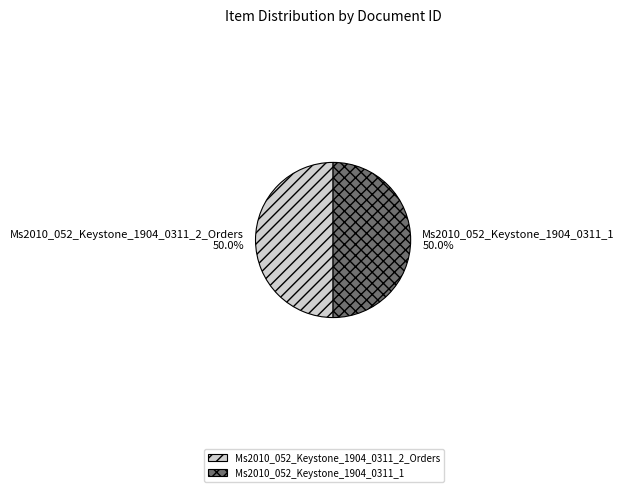

What percentage is NOT represented by Ms2010_052_Keystone_1904_0311_2_Orders?

50.0%